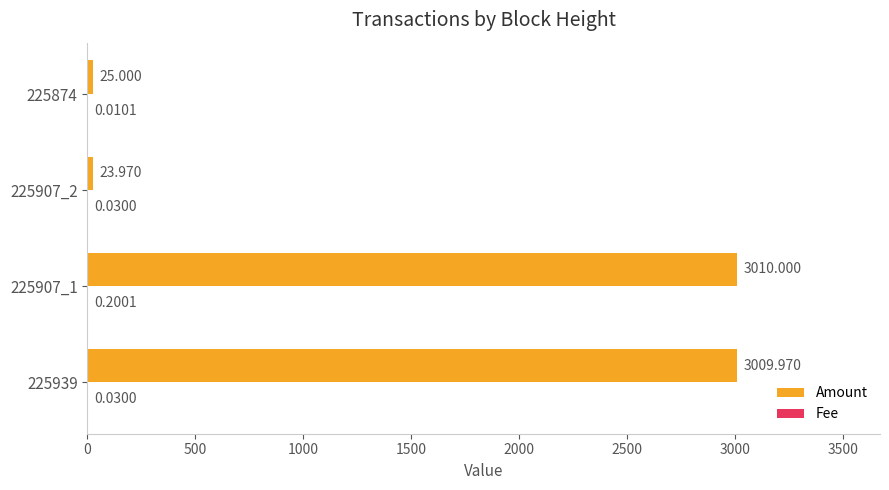

Which category has the highest value across all series?

225907_1